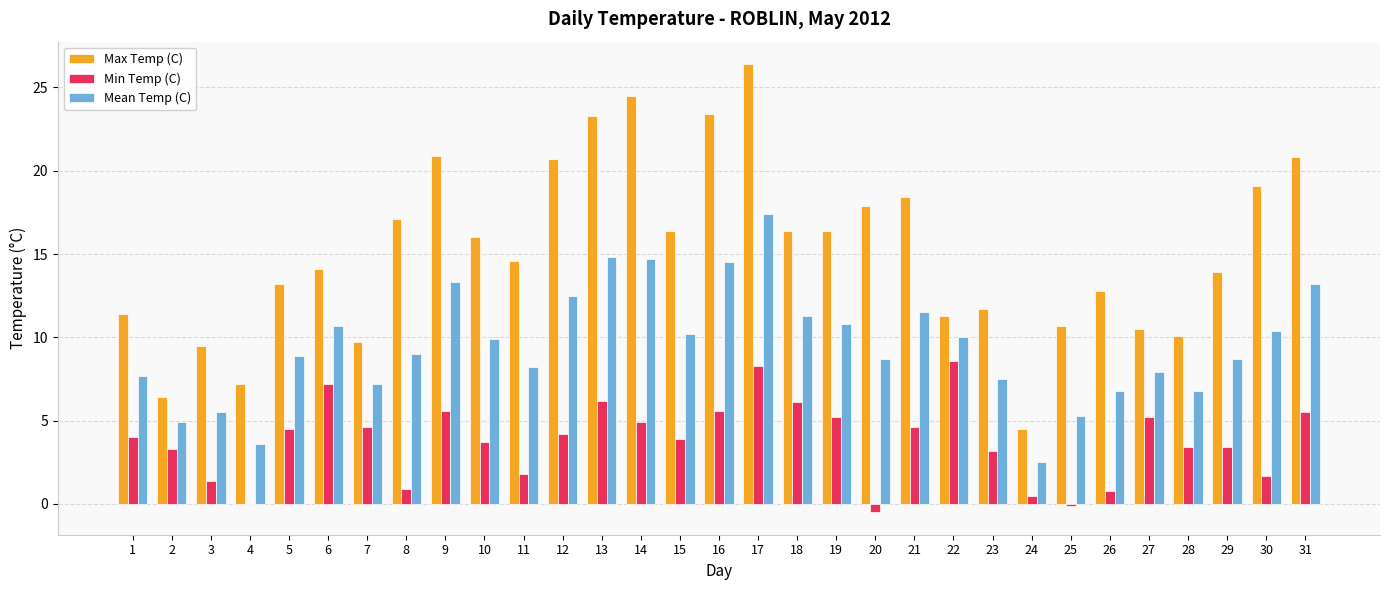

Count the number of data series in this chart.

3